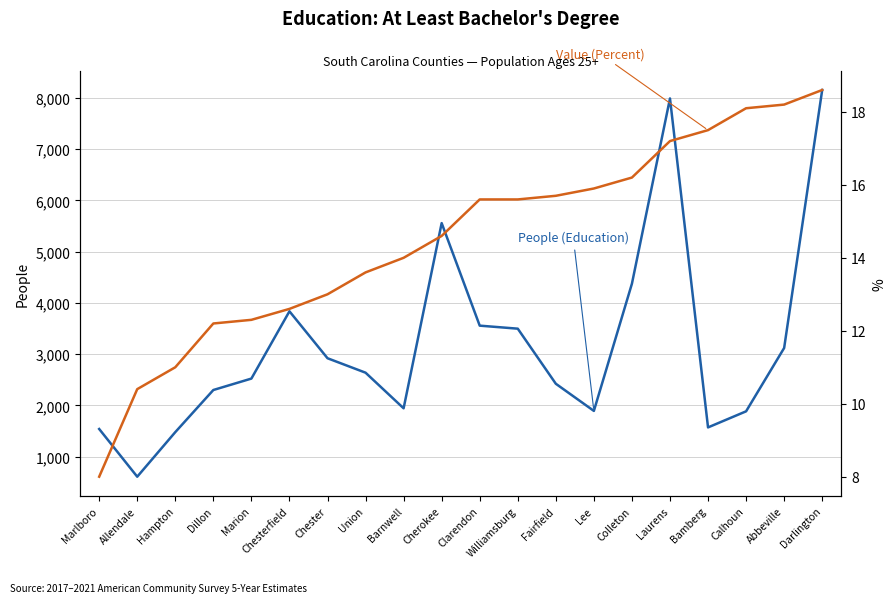

List the labels in order of Value (Percent) value, largest first.

Darlington, Abbeville, Calhoun, Bamberg, Laurens, Colleton, Lee, Fairfield, Clarendon, Williamsburg, Cherokee, Barnwell, Union, Chester, Chesterfield, Marion, Dillon, Hampton, Allendale, Marlboro